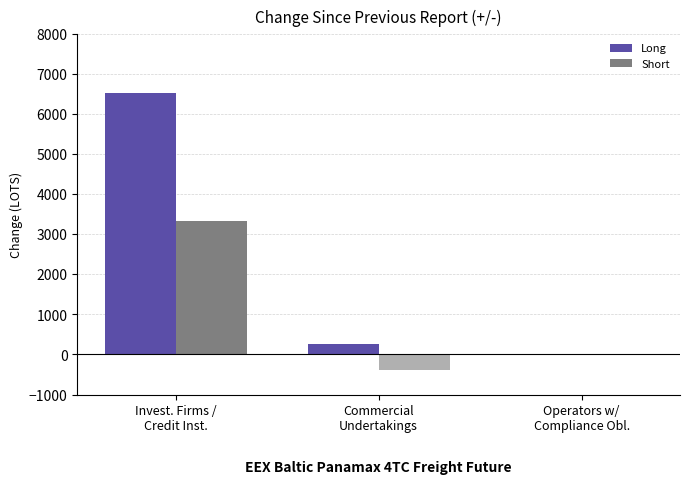

At which label does Long first exceed 256?

Invest. Firms /
Credit Inst.